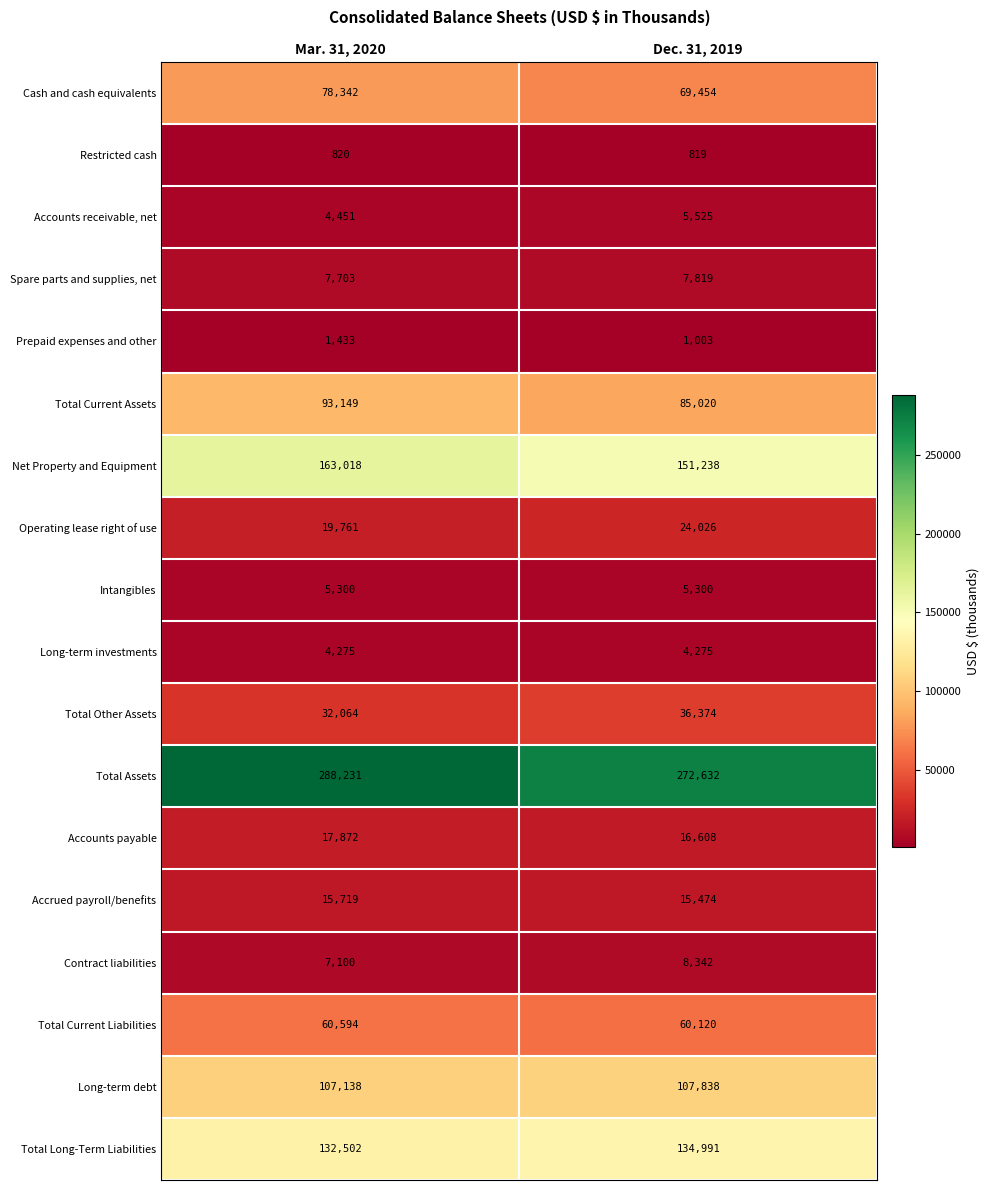

What value does the Accounts payable series have at Dec. 31, 2019?

16608